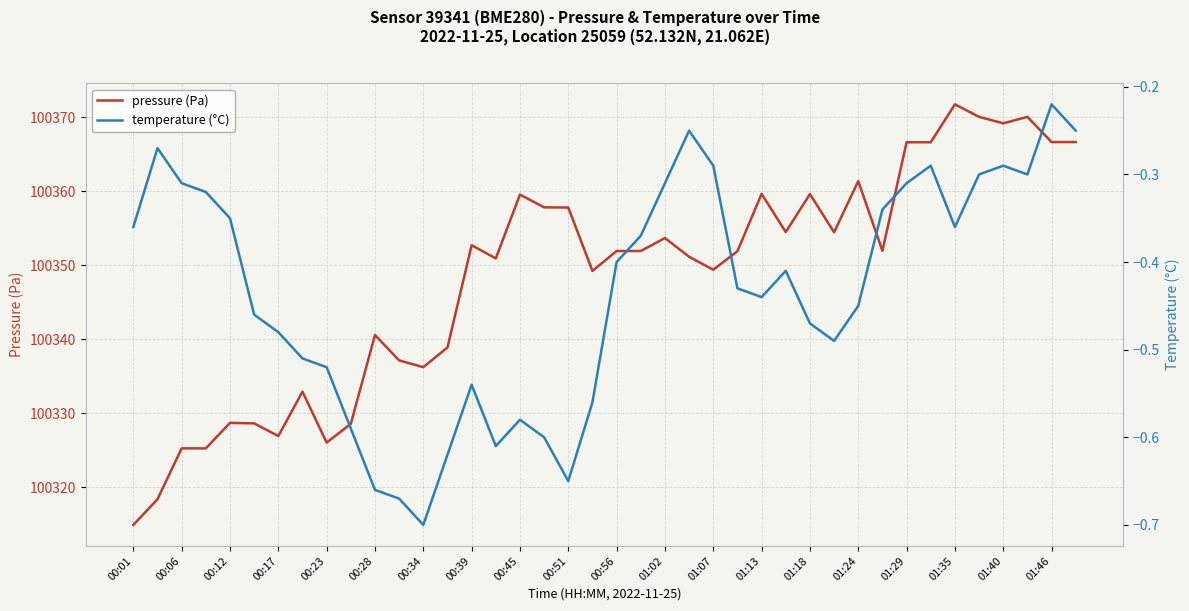

Where does the pressure (Pa) series first go above 100351?

00:39